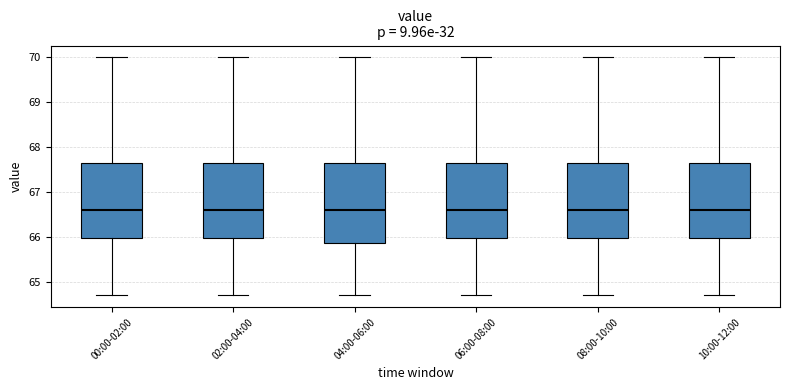

Reading left to right, transcribe this box plot: for each box, give where its median line is, the range the box spans, and where its two whiskers end, as read against the y-axis. The values are not printed on the chart, so give them approximately, as read against the axis.

00:00-02:00: median 66.6, box 66.0 to 67.7, whiskers 64.7 to 70.0
02:00-04:00: median 66.6, box 66.0 to 67.7, whiskers 64.7 to 70.0
04:00-06:00: median 66.6, box 65.9 to 67.7, whiskers 64.7 to 70.0
06:00-08:00: median 66.6, box 66.0 to 67.7, whiskers 64.7 to 70.0
08:00-10:00: median 66.6, box 66.0 to 67.7, whiskers 64.7 to 70.0
10:00-12:00: median 66.6, box 66.0 to 67.7, whiskers 64.7 to 70.0